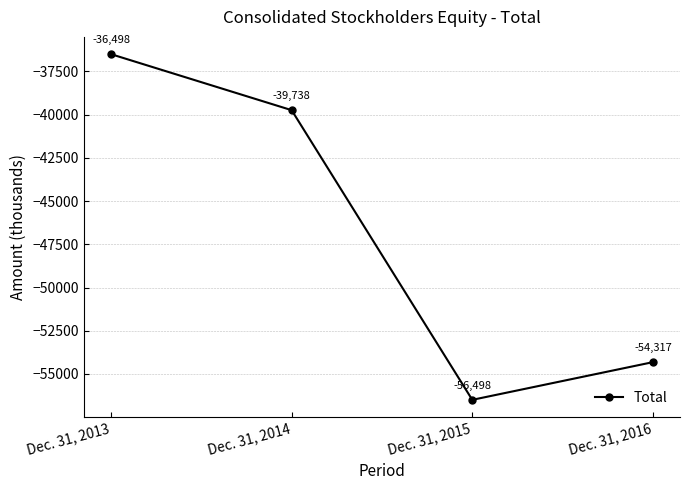

What is the value of the 3rd point from the left?

-56498